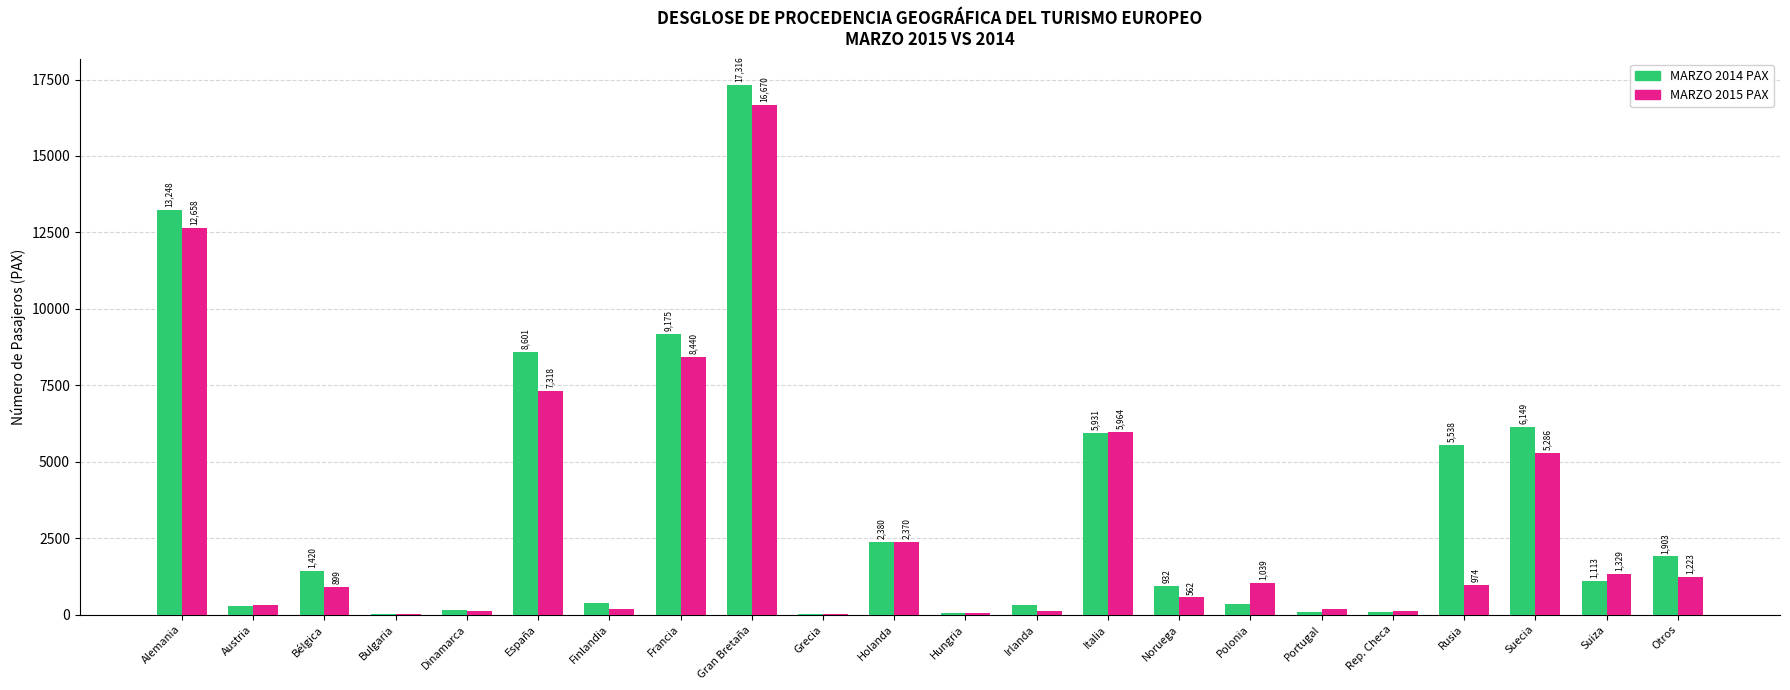

Reading right to left, extract all data points from this chart.

MARZO 2014 PAX: Otros=1903	Suiza=1113	Suecia=6149	Rusia=5538	Rep. Checa=87	Portugal=82	Polonia=343	Noruega=932	Italia=5931	Irlanda=298	Hungria=56	Holanda=2380	Grecia=30	Gran Bretaña=17316	Francia=9175	Finlandia=394	España=8601	Dinamarca=155	Bulgaria=28	Bélgica=1420	Austria=277	Alemania=13248
MARZO 2015 PAX: Otros=1223	Suiza=1329	Suecia=5286	Rusia=974	Rep. Checa=102	Portugal=168	Polonia=1039	Noruega=562	Italia=5964	Irlanda=126	Hungria=36	Holanda=2370	Grecia=29	Gran Bretaña=16670	Francia=8440	Finlandia=168	España=7318	Dinamarca=118	Bulgaria=16	Bélgica=899	Austria=330	Alemania=12658